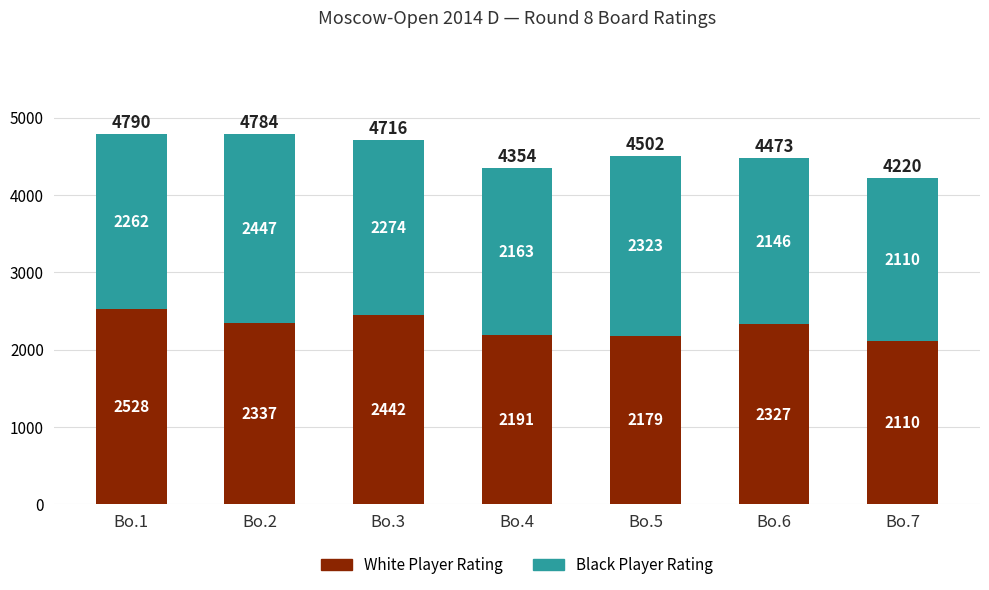

What is the total value across all series at Bo.1?

4790